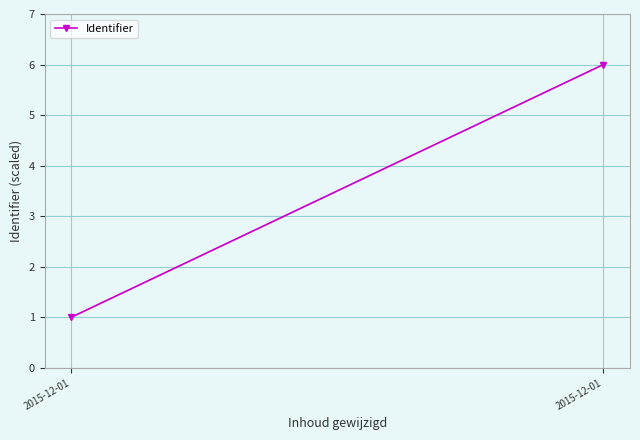

List the labels in order of value, smallest first.

2015-12-01, 2015-12-01